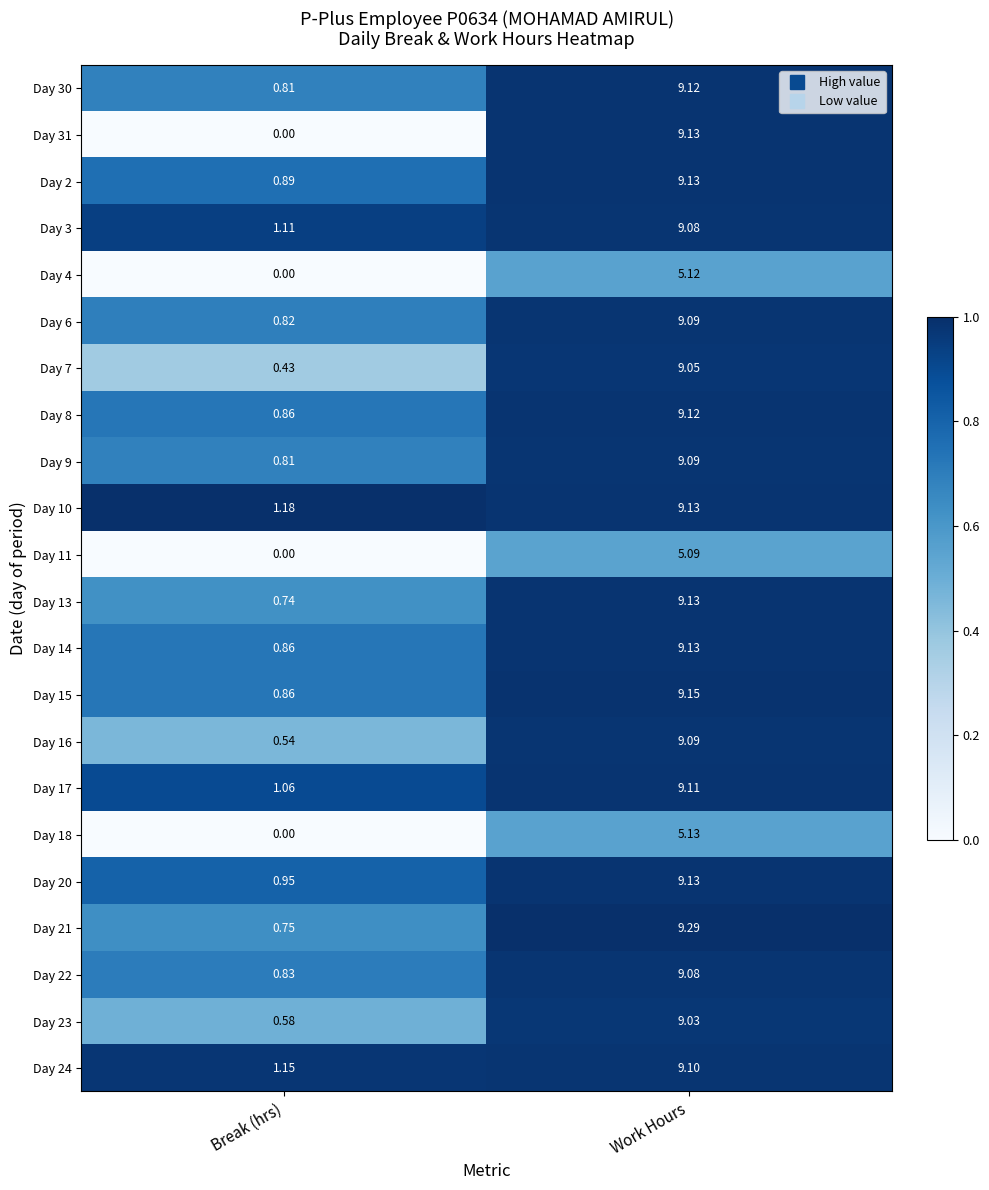

List the labels in order of Day 31 value, smallest first.

Break (hrs), Work Hours